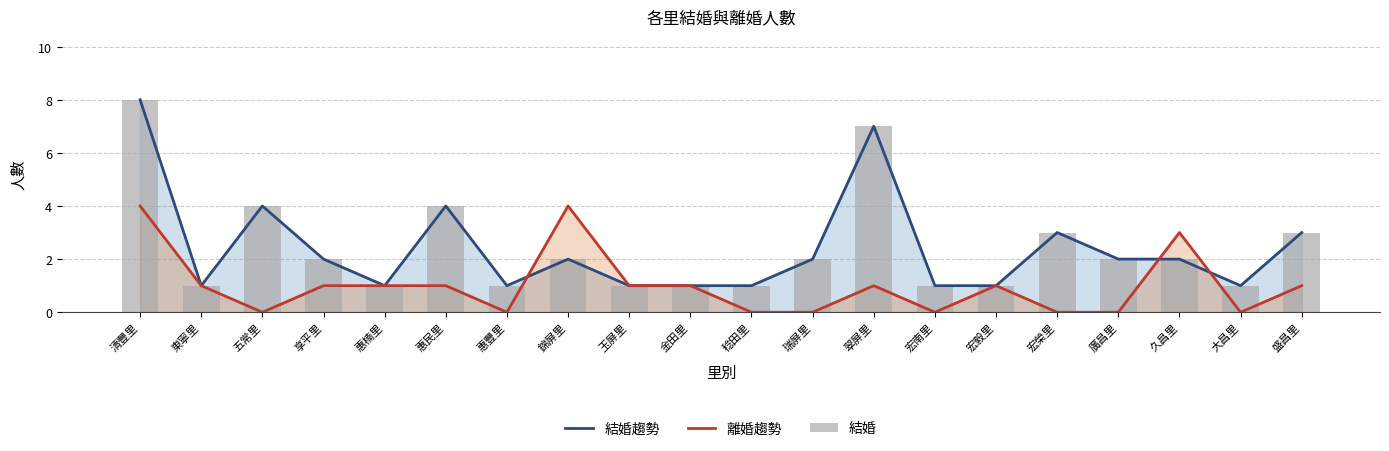

Reading right to left, extract all data points from this chart.

結婚趨勢: 3	1	2	2	3	1	1	7	2	1	1	1	2	1	4	1	2	4	1	8
離婚趨勢: 1	0	3	0	0	1	0	1	0	0	1	1	4	0	1	1	1	0	1	4
結婚: 3	1	2	2	3	1	1	7	2	1	1	1	2	1	4	1	2	4	1	8